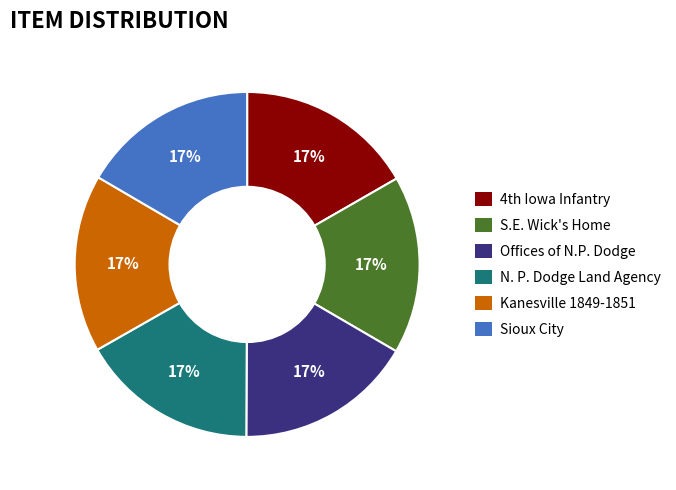

Is the sum of S.E. Wick's Home and Sioux City greater than half?

No